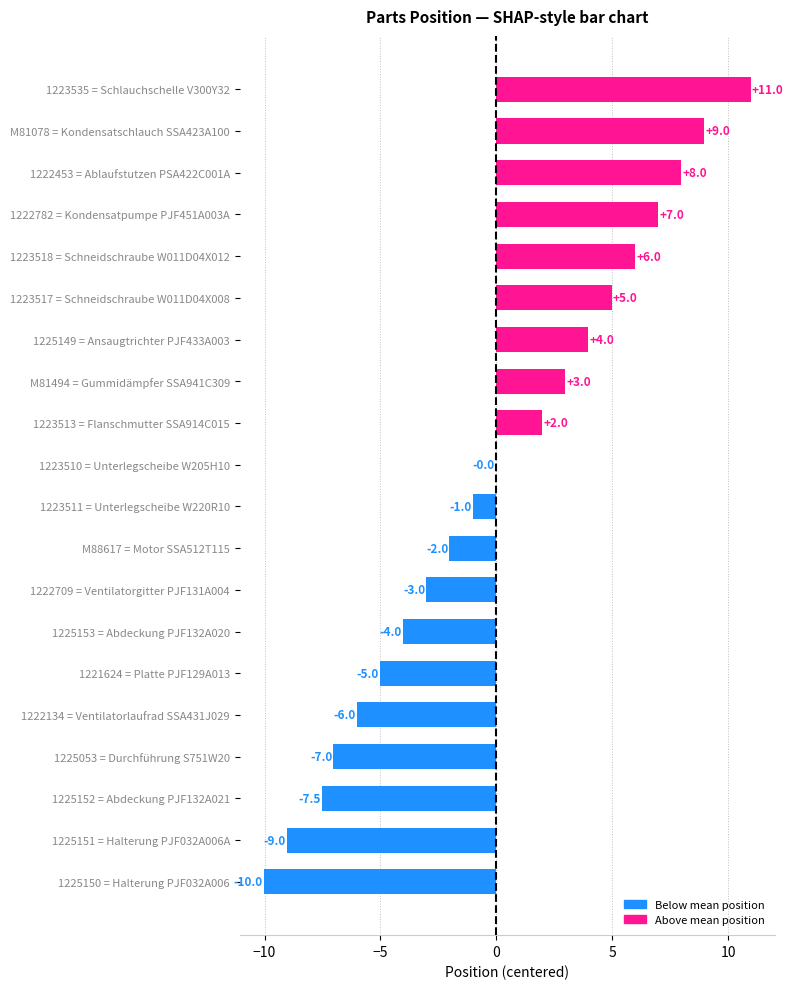

At which label is the value closest to 0?

1223510 = Unterlegscheibe W205H10